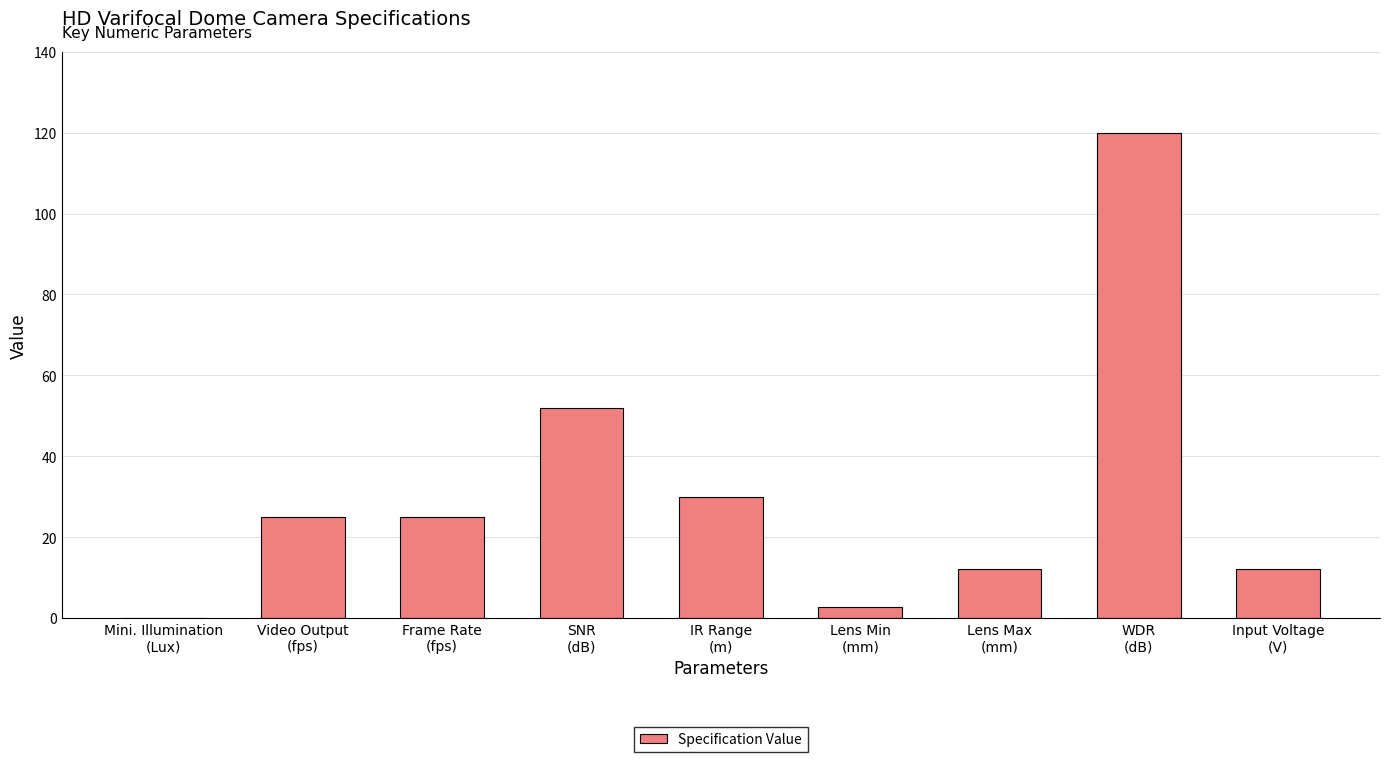

What is the change in value from Mini. Illumination
(Lux) to SNR
(dB)?

+52.0